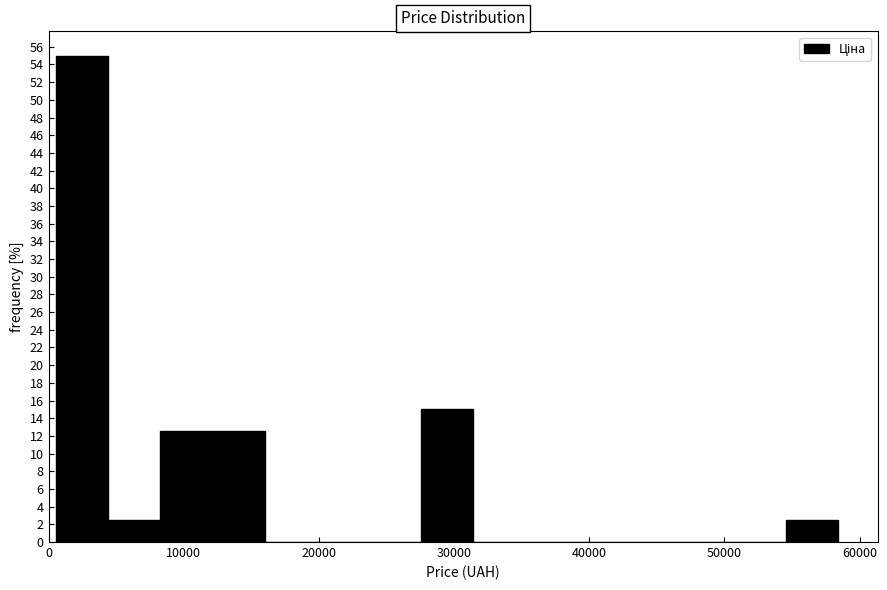

Read against the x-axis, roughly where is the centre of the tallest bar?

2000